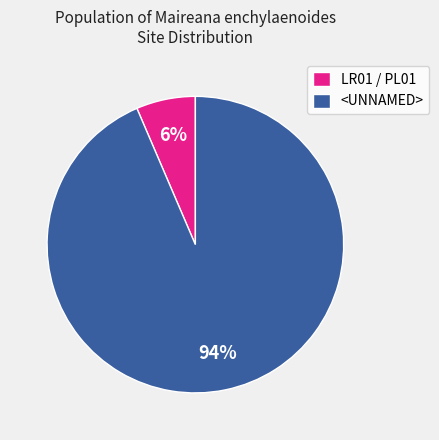

Rank the categories by value from lowest to highest.

LR01 / PL01, <UNNAMED>